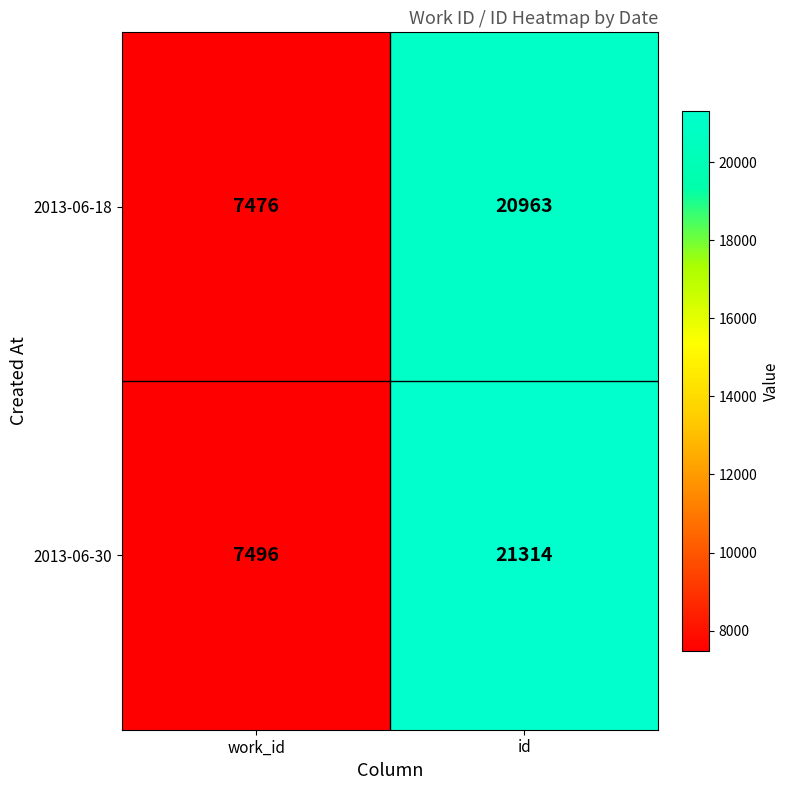

What is the maximum value shown in the chart?

21314